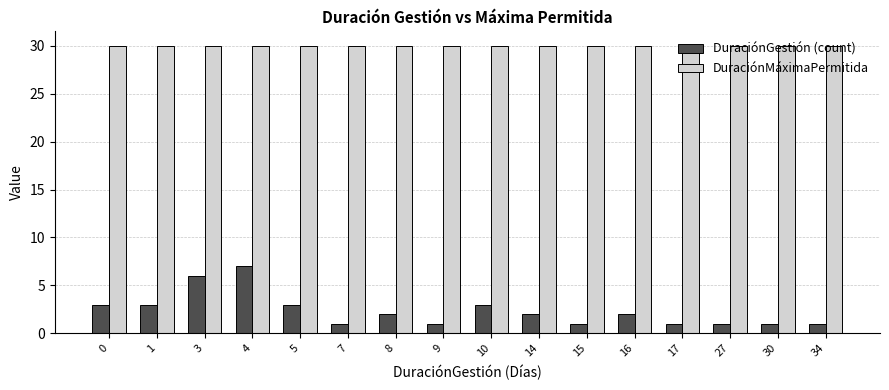

What is the difference between the DuraciónGestión (count) values at 14 and 10?

1